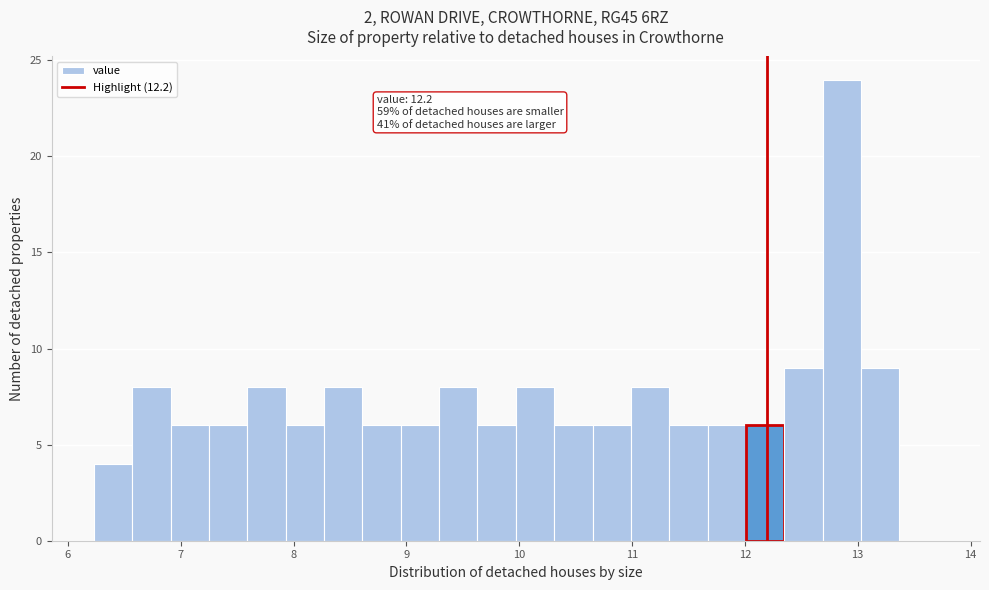

Around what value on the x-axis is the tallest bar? Give the approximate position of its centre, as read against the axis.

12.9